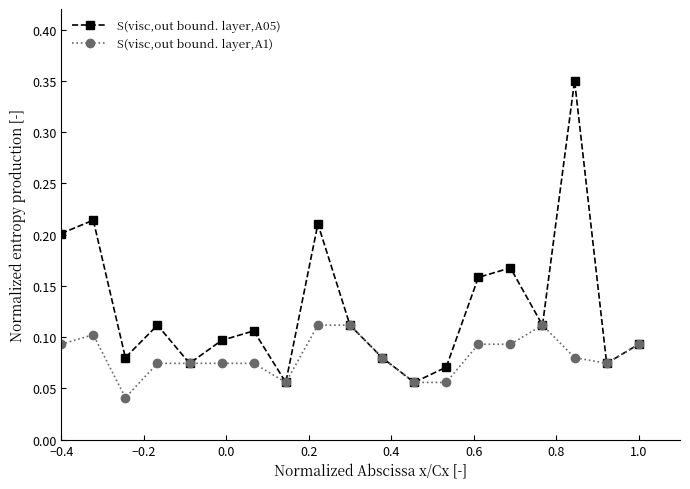

Which series has the widest spread of values?

S(visc,out bound. layer,A05)